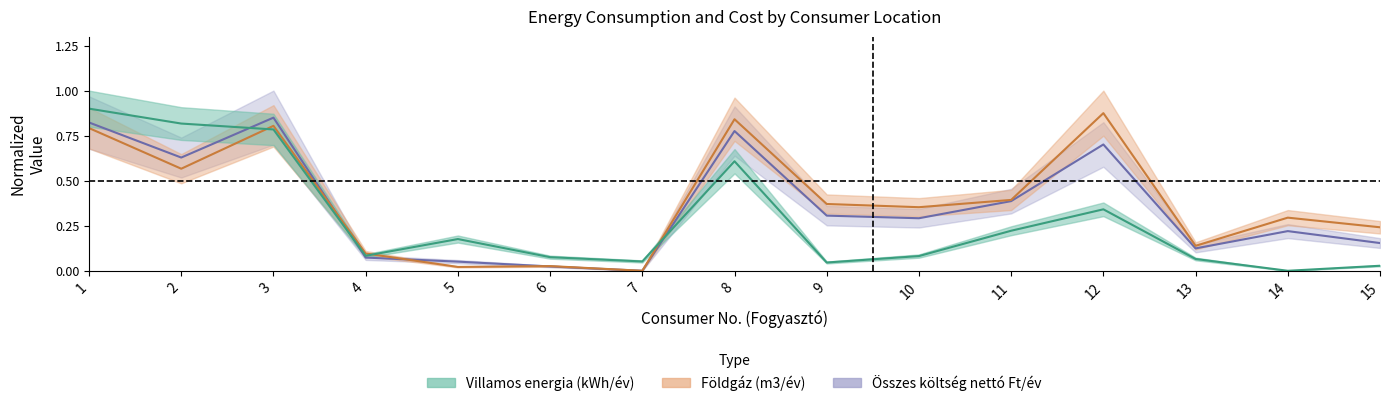

True or false: Villamos energia (kWh/év) has a value of 0.8 at 2.

True